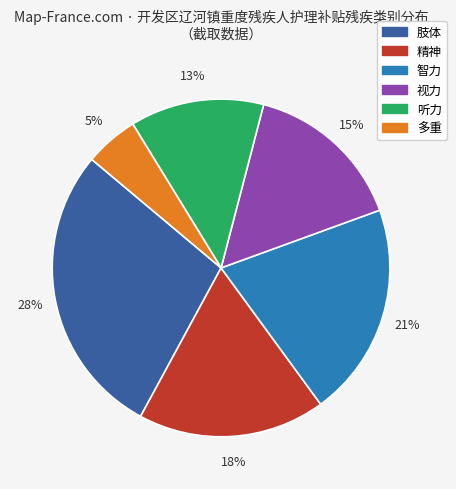

Is it true that 多重 is 12% of the pie?

False